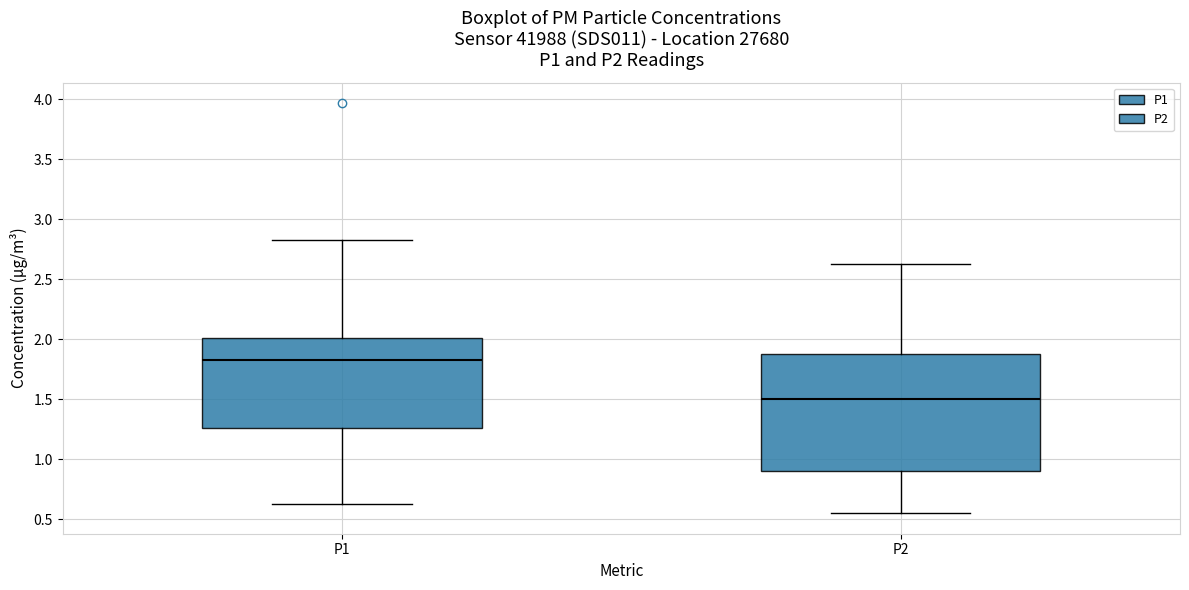

Reading left to right, read every box against the y-axis: the position of its median line, the range the box covers, and the ends of its whiskers. The values are not printed on the chart, so give them approximately, as read against the axis.

P1: median 1.85, box 1.25 to 2.00, whiskers 0.65 to 2.85
P2: median 1.50, box 0.90 to 1.90, whiskers 0.55 to 2.65